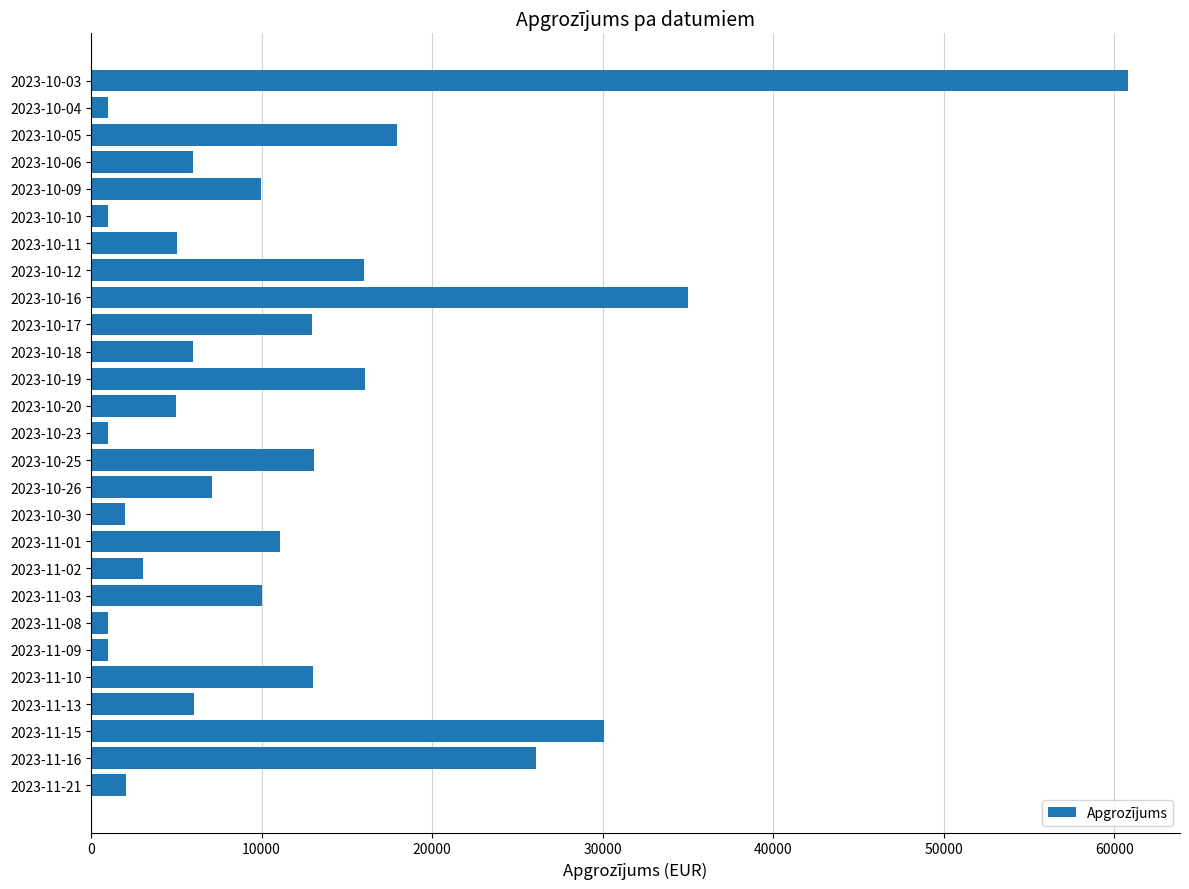

Where is the data nearest to the value 30907?

2023-11-15